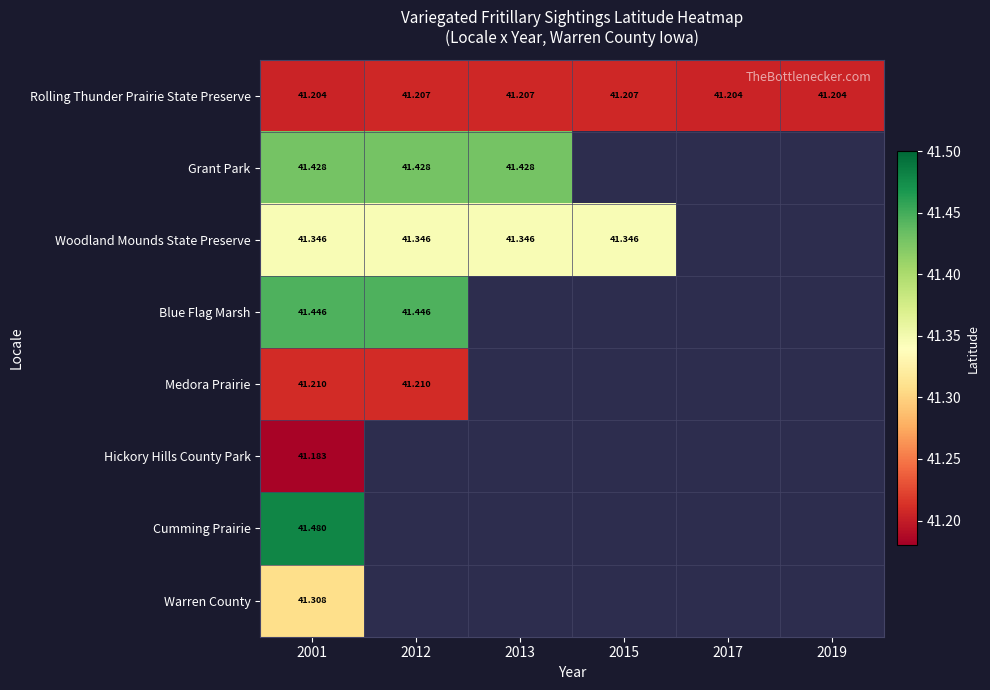

Which series has the largest total across all categories?

Rolling Thunder Prairie State Preserve